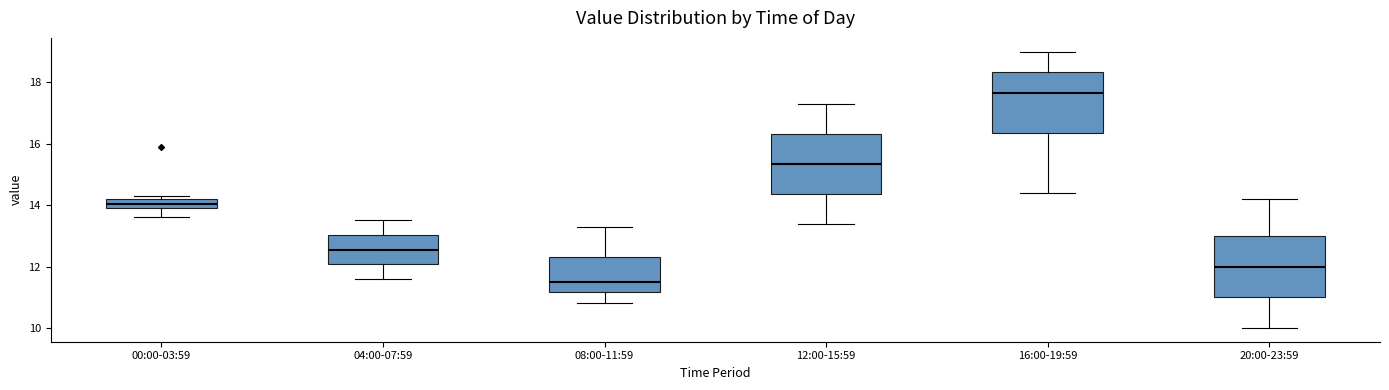

Where is the lower edge of the box for 04:00-07:59 on the y-axis? The values are not printed on the chart, so give them approximately, as read against the axis.

12.0